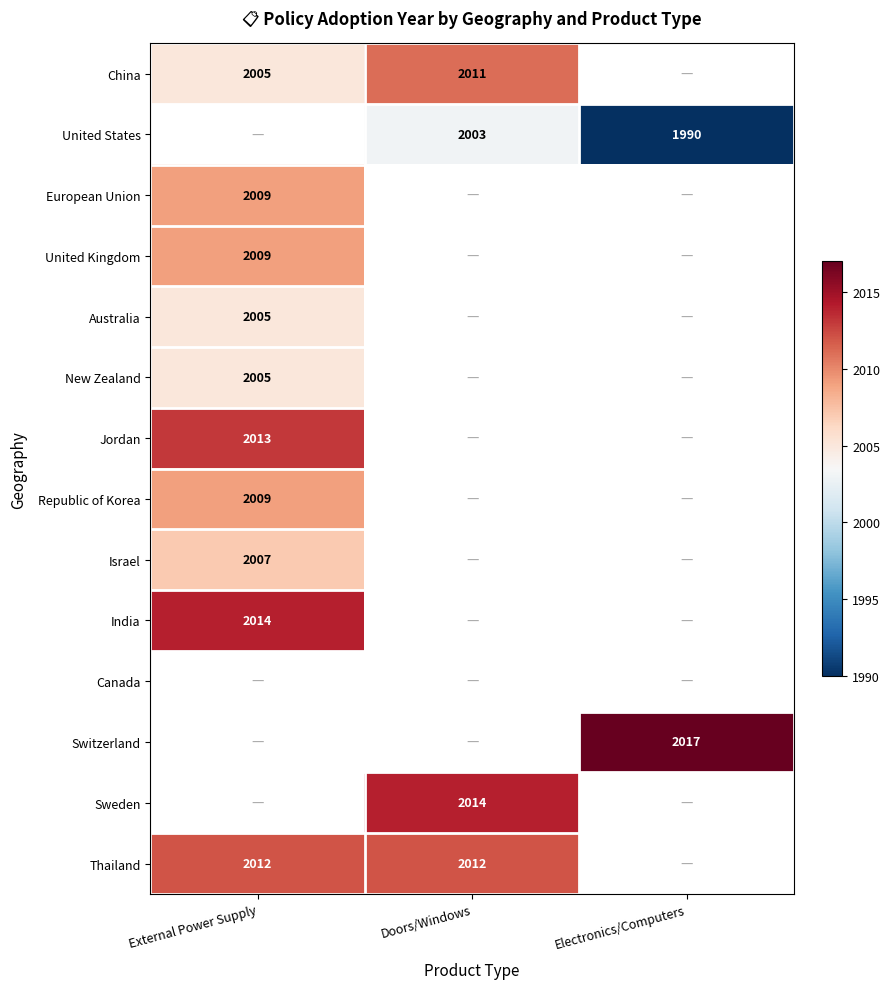

At how many categories does at least one series exceed 1995?

3